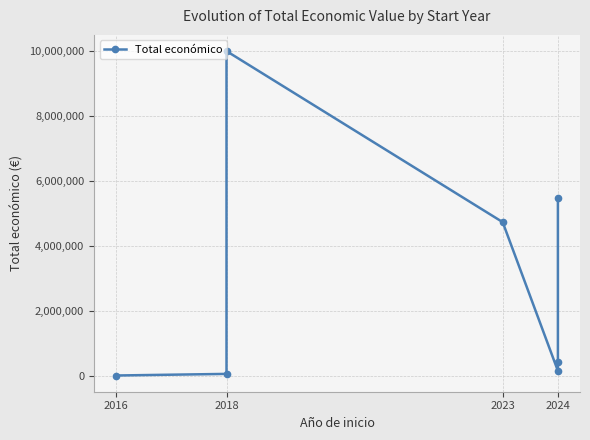

What position from the left is 2016?

1